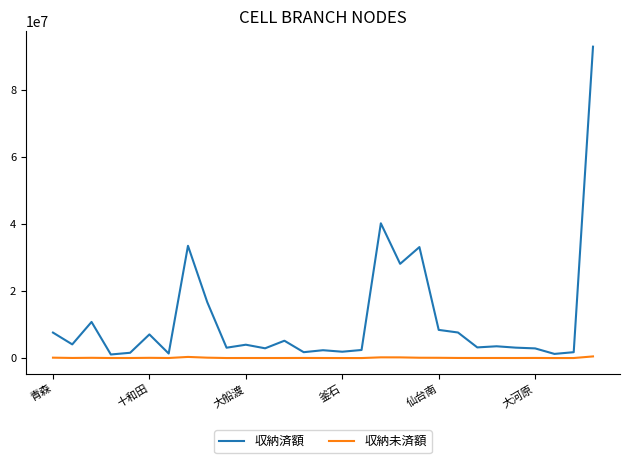

Which series has the largest total across all categories?

収納済額